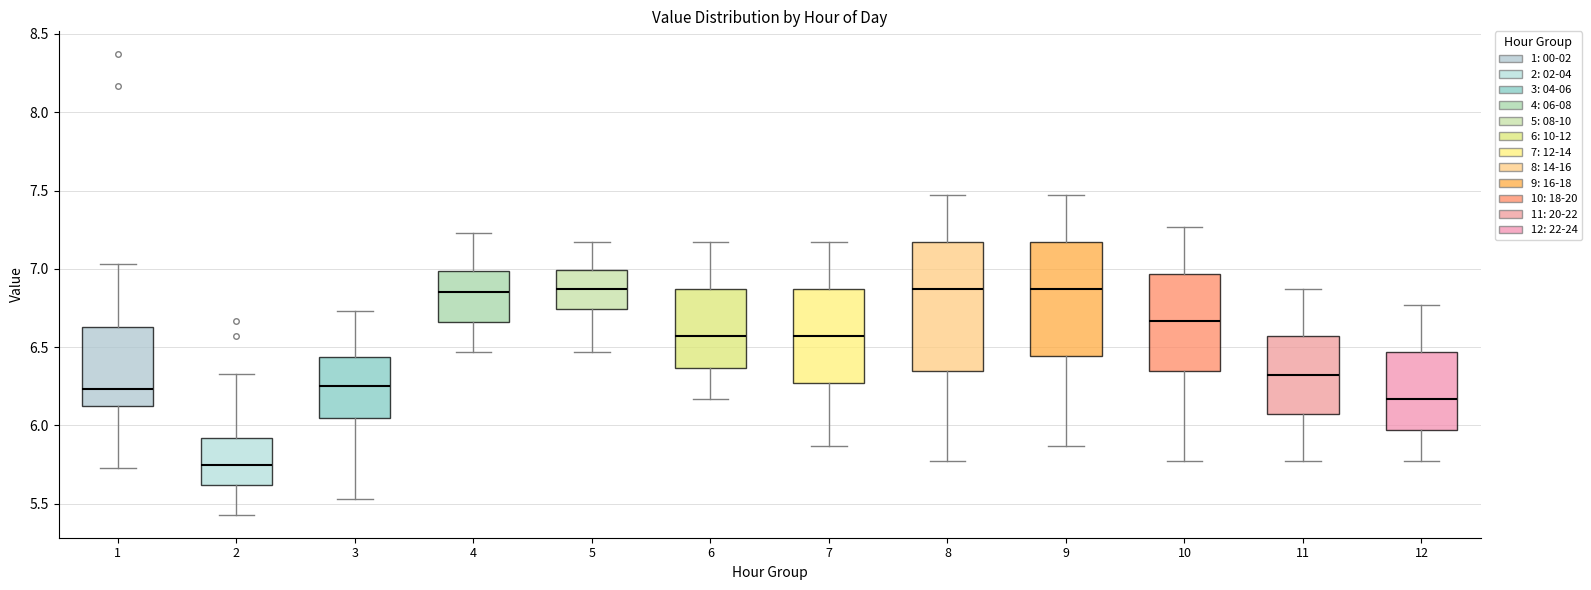

Comparing the boxes themselves (not the whiskers), which one is the tallest?

8